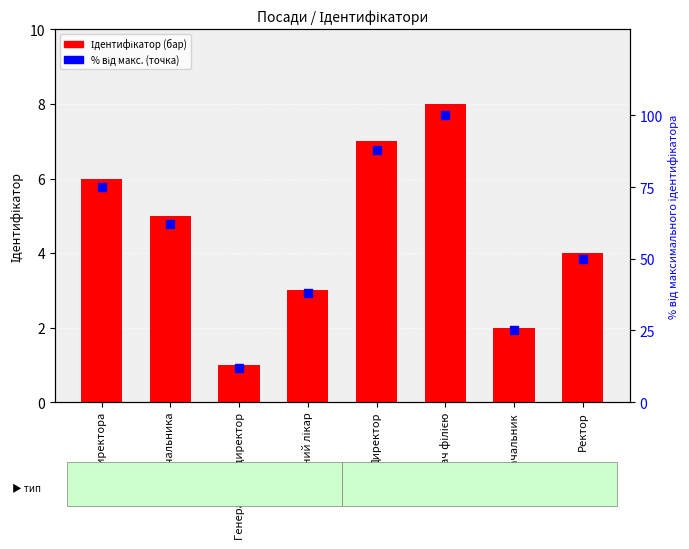

What is the total value across all series at В.о. начальника?

67